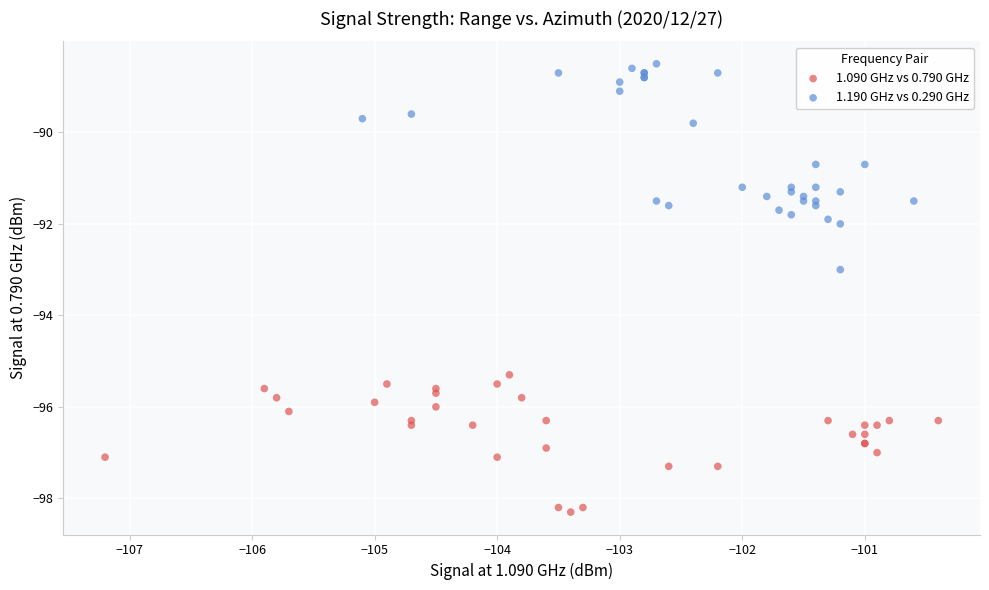

Which series has the widest spread of Y values?

1.190 GHz vs 0.290 GHz